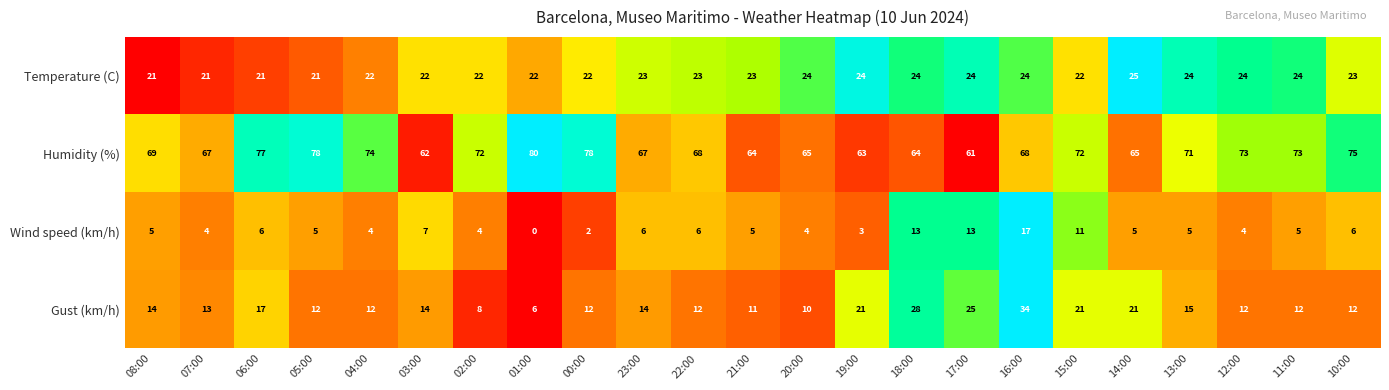

True or false: Gust (km/h) has a value of 6 at 13:00.

False